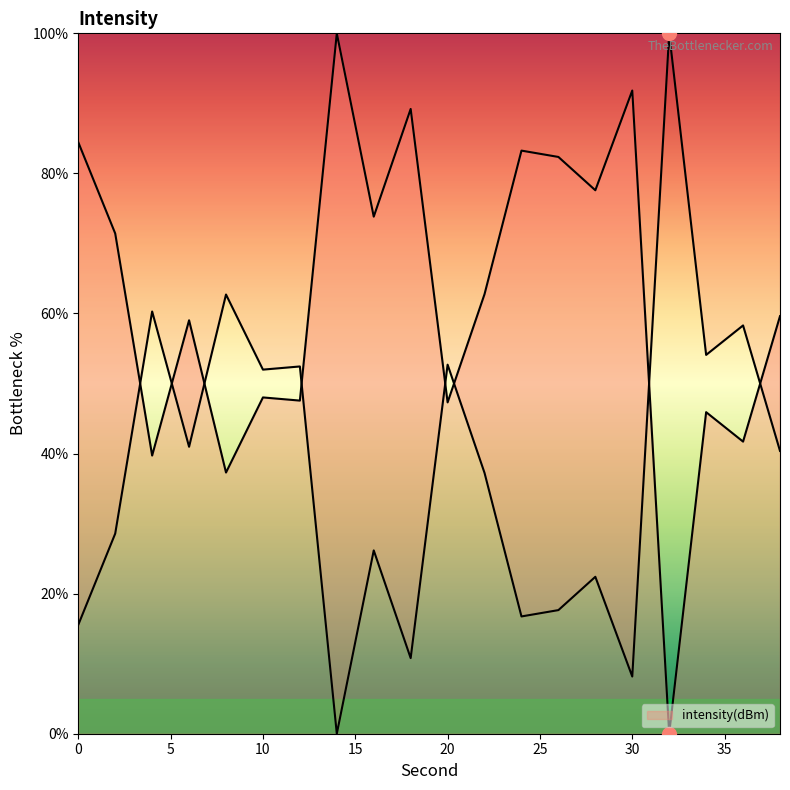

At which category does the data reach its first local valley?

4